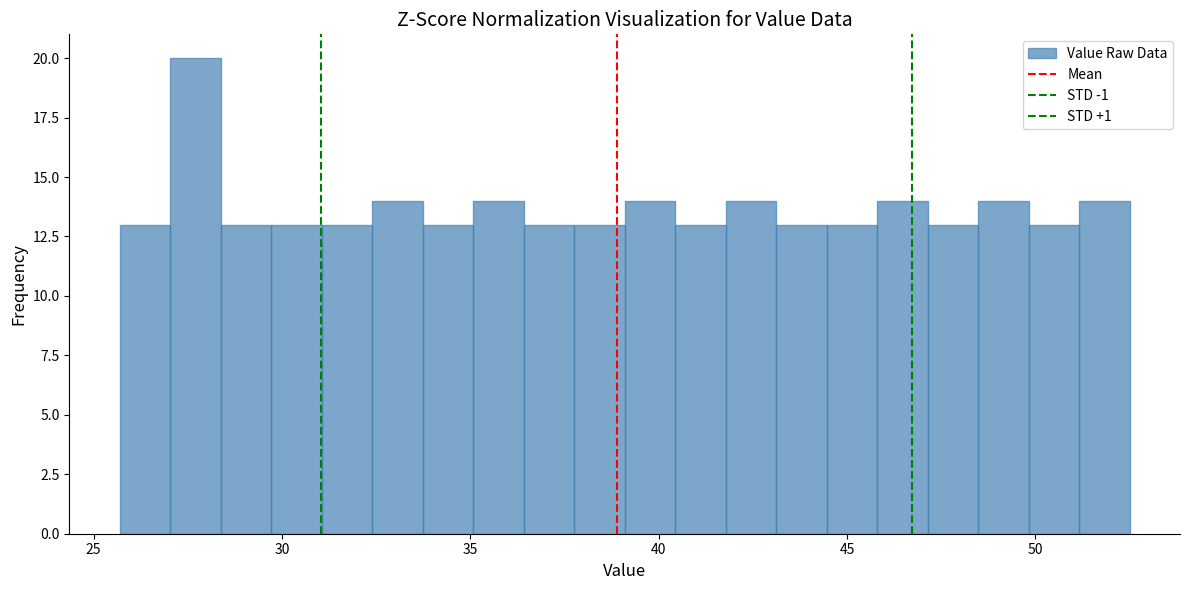

Around what value on the x-axis is the tallest bar? Give the approximate position of its centre, as read against the axis.

27.5